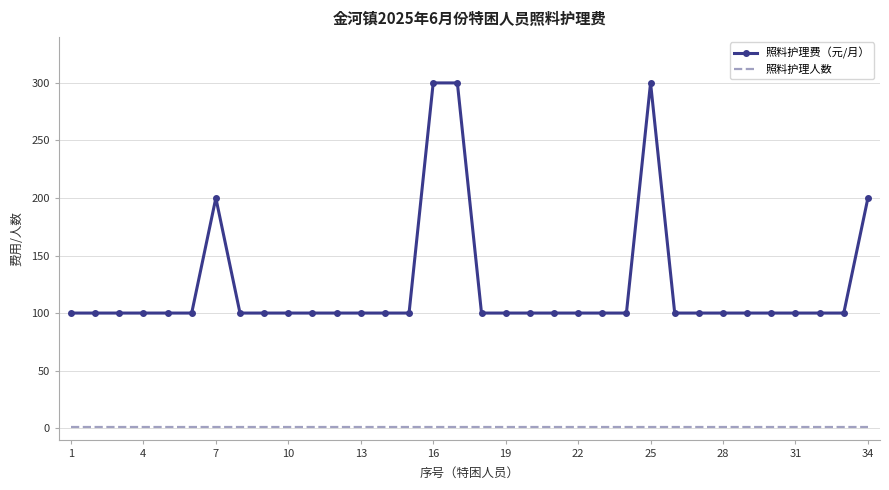

Count the number of data series in this chart.

2